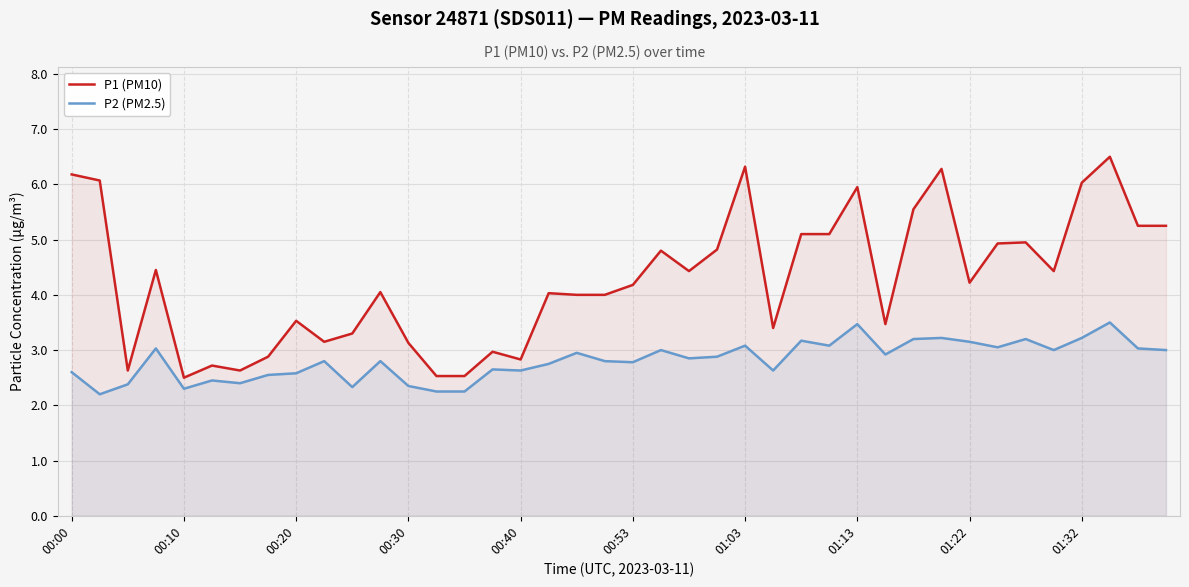

What is the maximum value for P2 (PM2.5)?

3.5